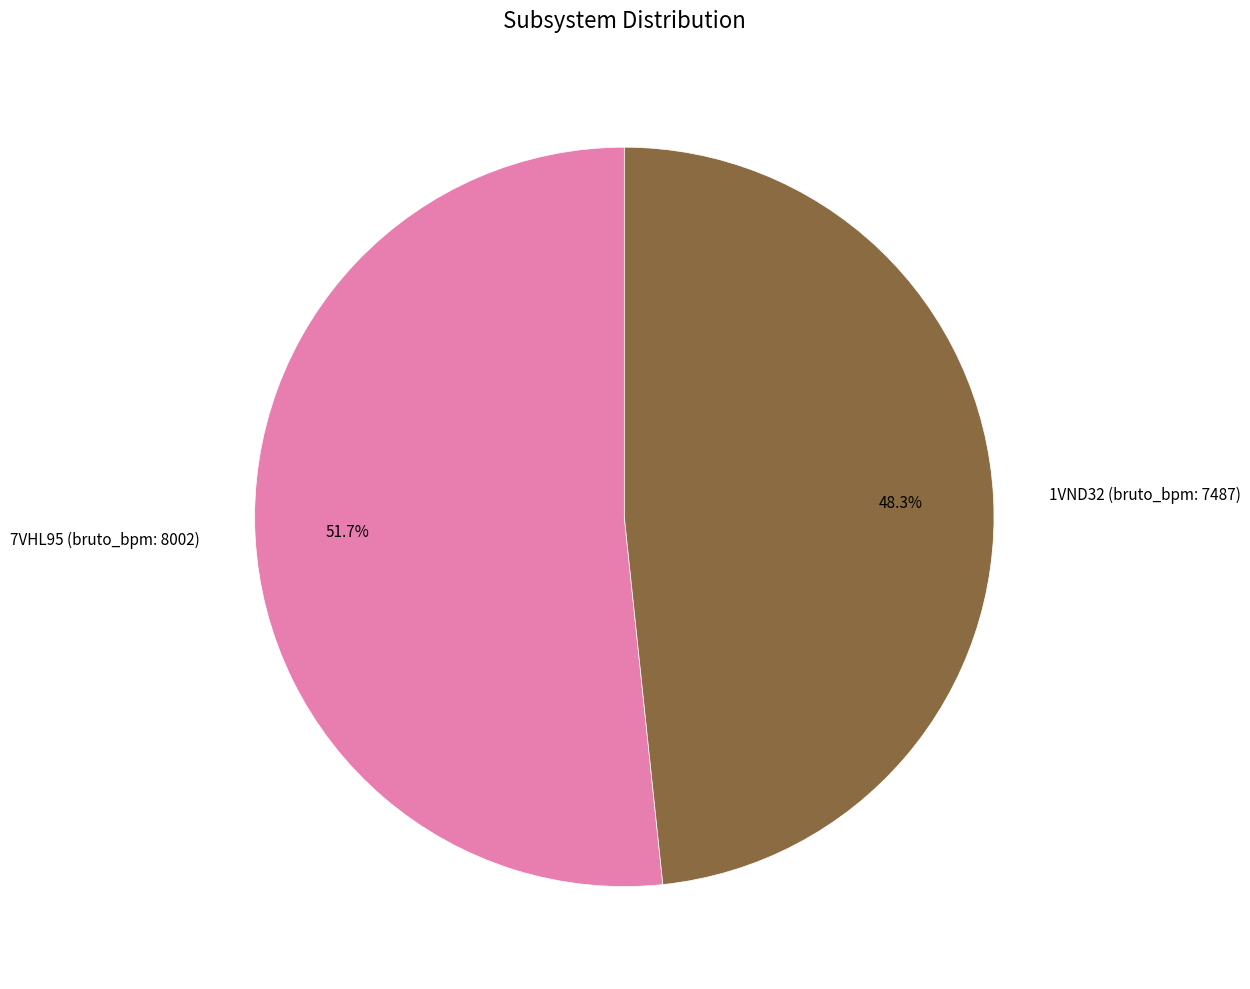

Rank the categories by value from lowest to highest.

1VND32 (bruto_bpm: 7487), 7VHL95 (bruto_bpm: 8002)